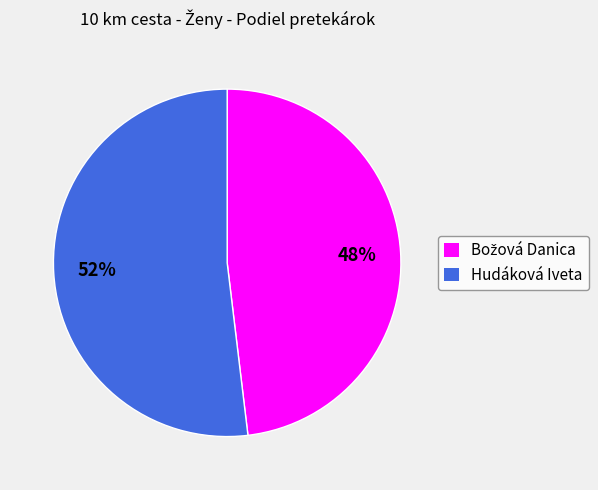

Is it true that Hudáková Iveta is 58% of the pie?

False